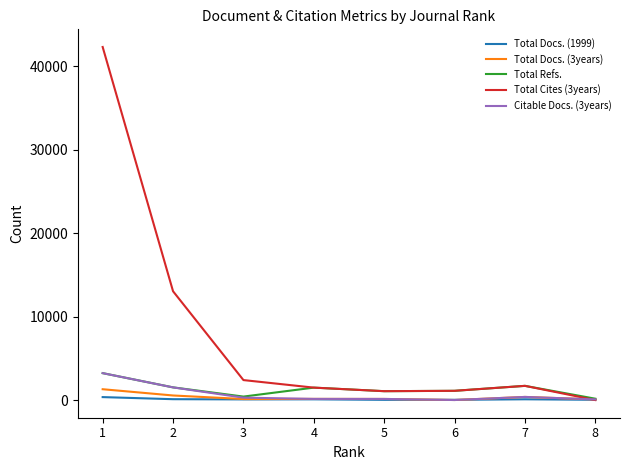

Which series has the largest total across all categories?

Total Cites (3years)